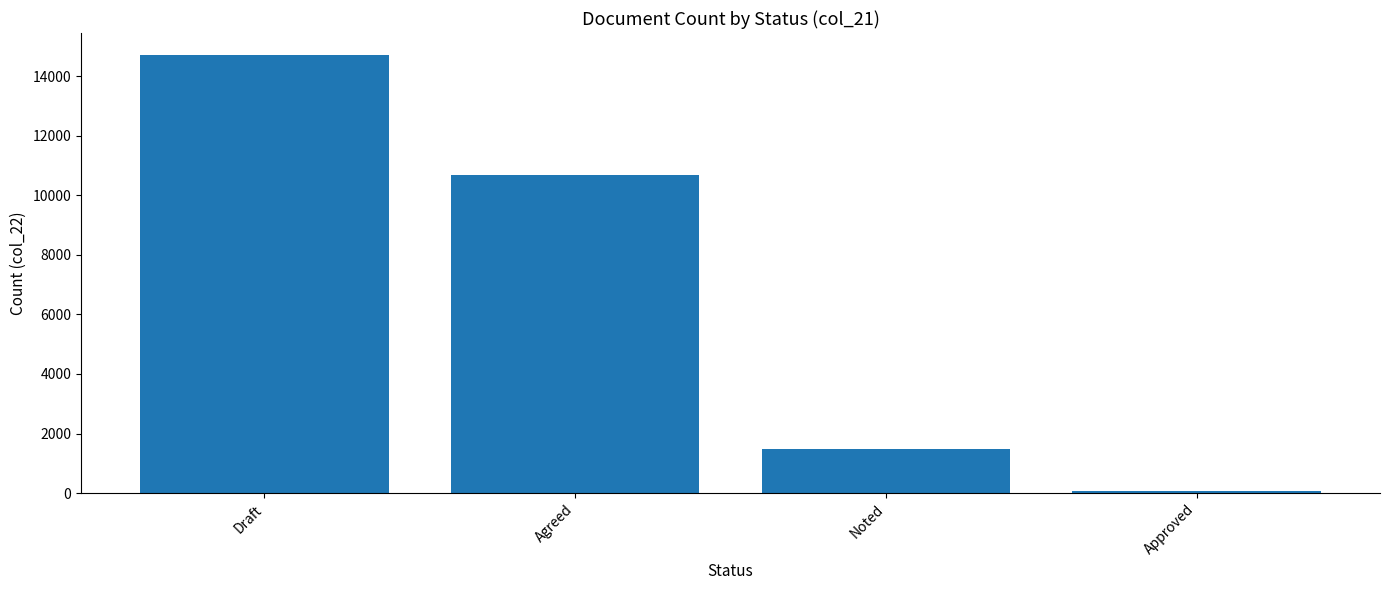

What value does the data have at Noted, to the nearest 50?

1500